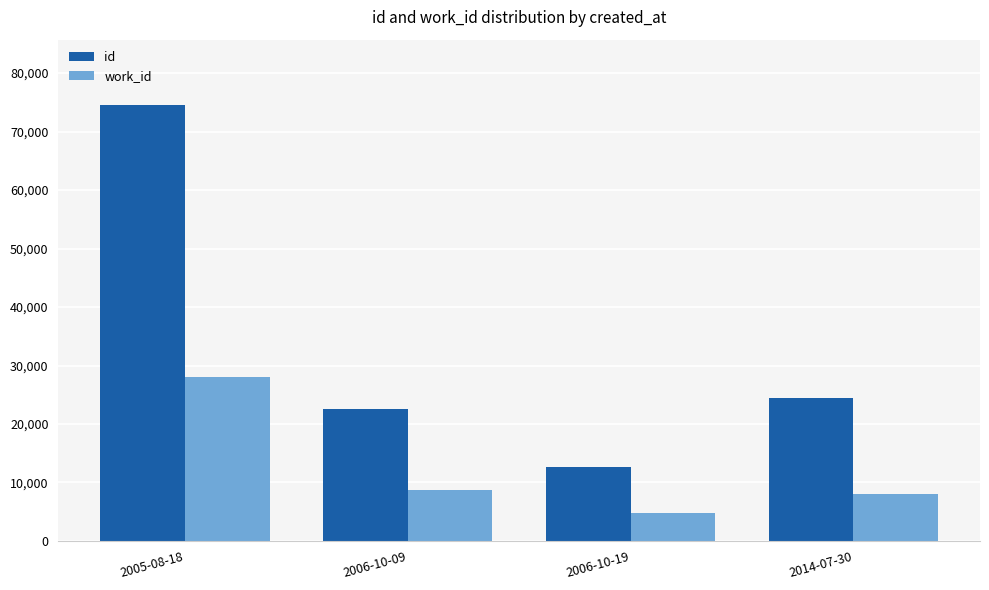

Is it true that work_id equals 8099 at 2006-10-19?

False